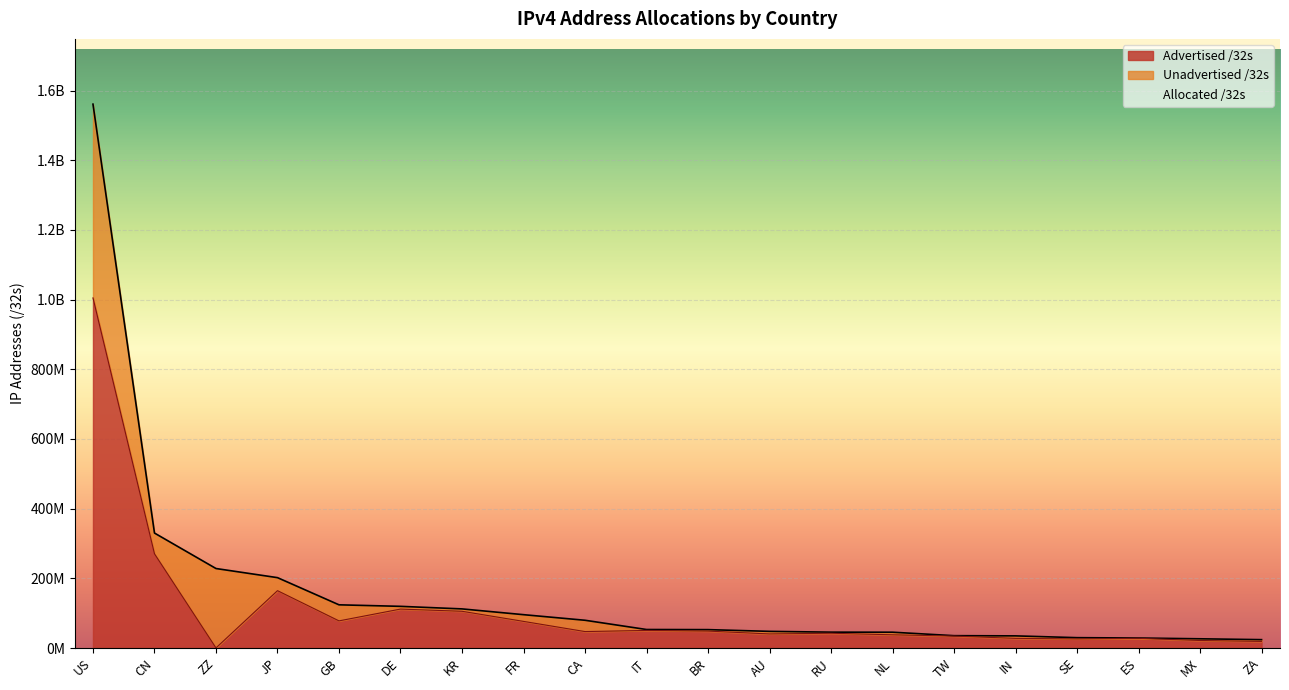

Where is Advertised /32s nearest to the value 502627922?

CN